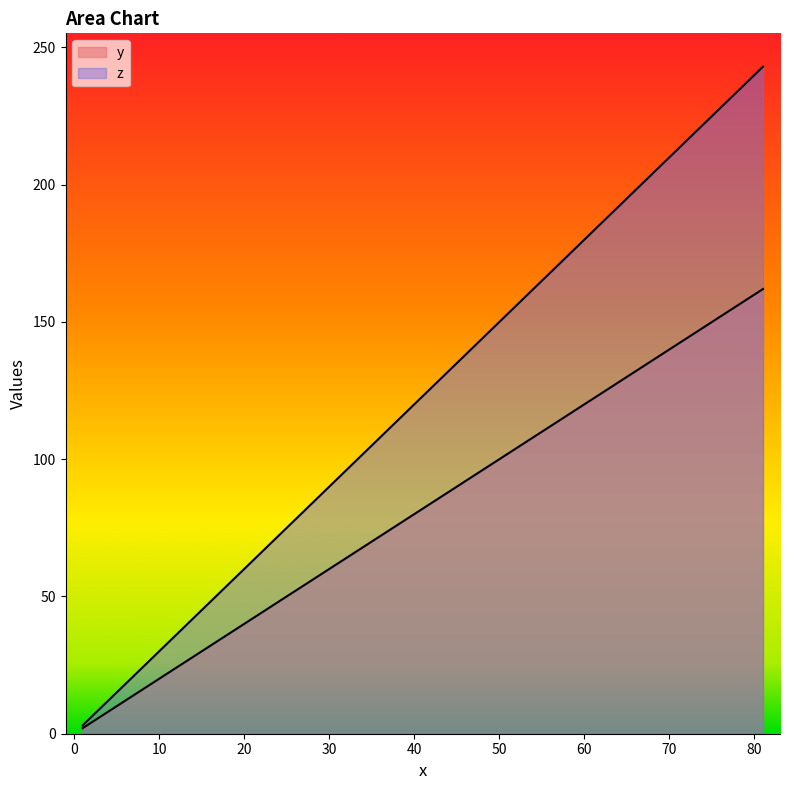

Which category has the highest value in the y series?

81